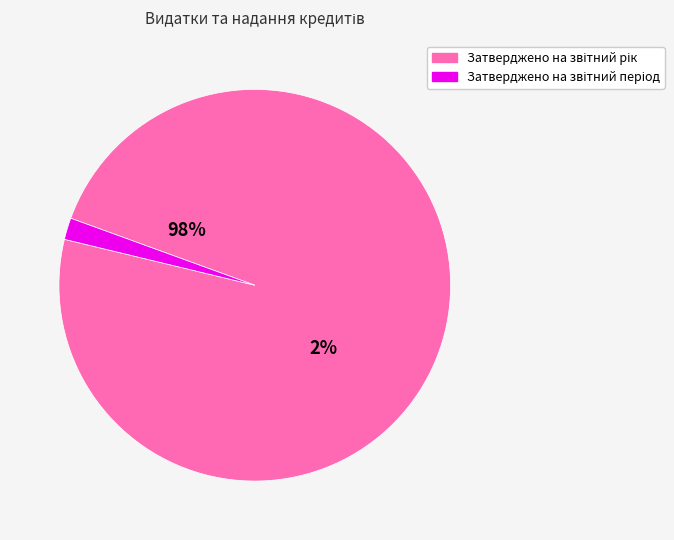

What is the change in value from Затверджено на звітний рік to Затверджено на звітний період?

-5928000